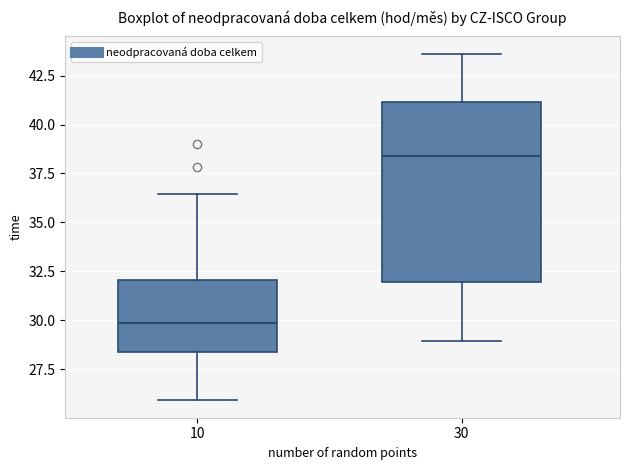

Which box has the lowest median line?

10